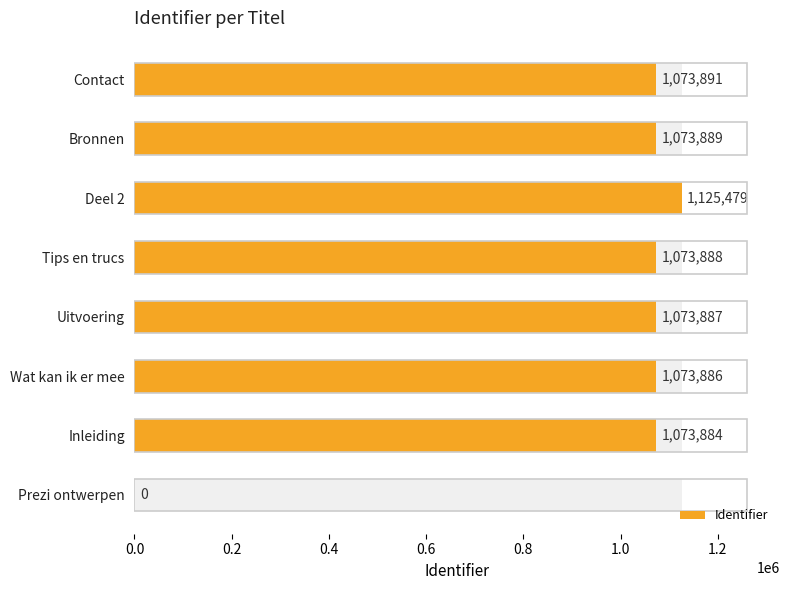

What is the sum of all values?

7568804